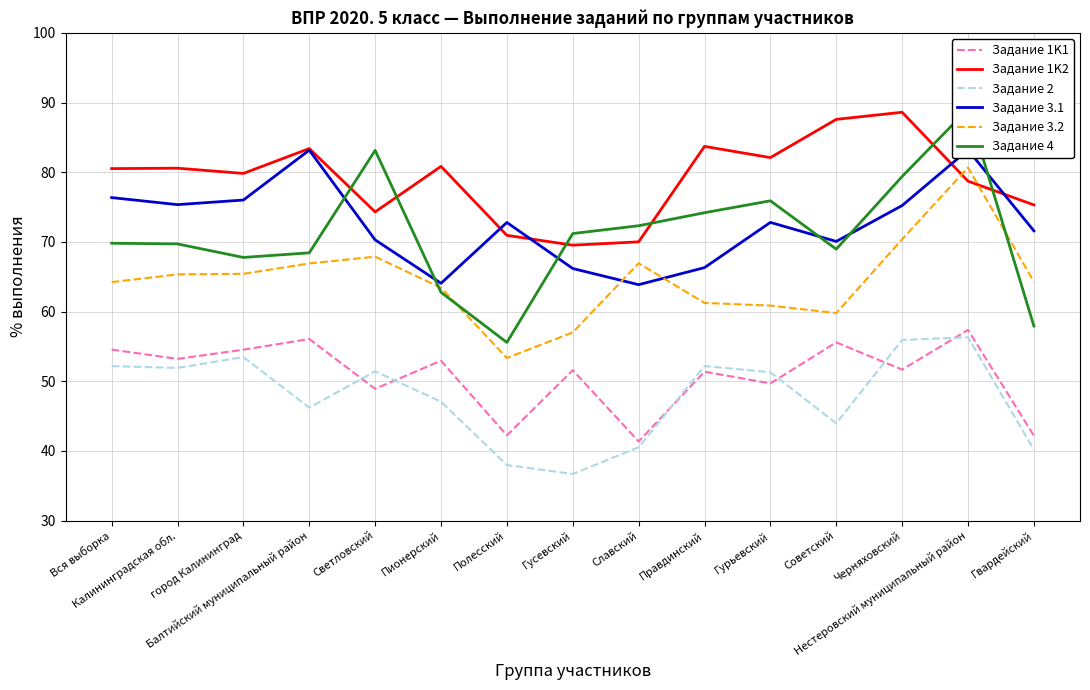

Between Славский and Советский, which series saw the biggest shift?

Задание 1K2